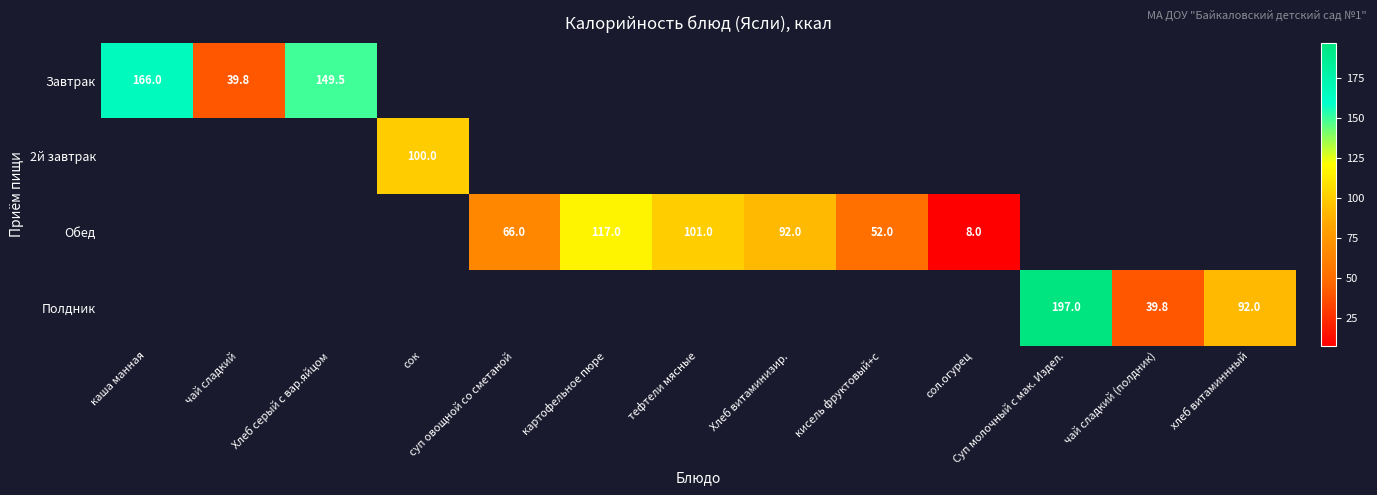

Is it true that Обед equals 4.6 at сол.огурец?

False